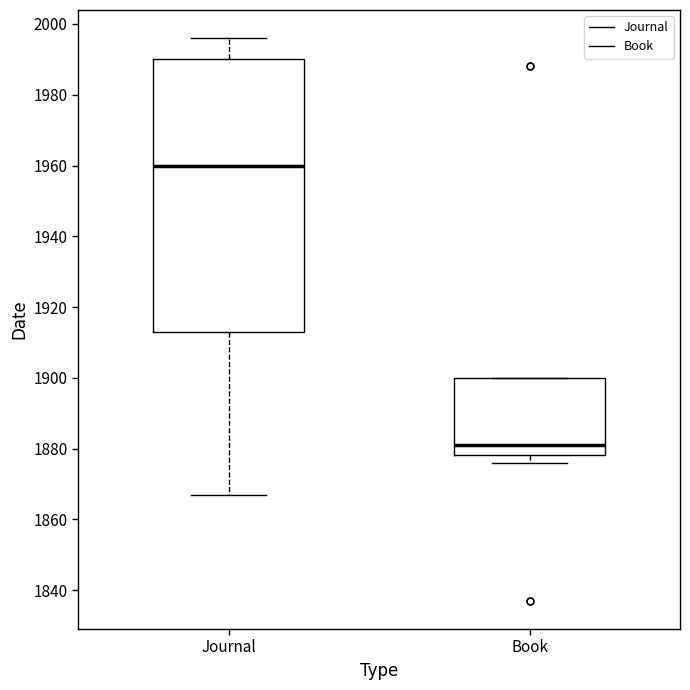

Which box's median line is the highest?

Journal